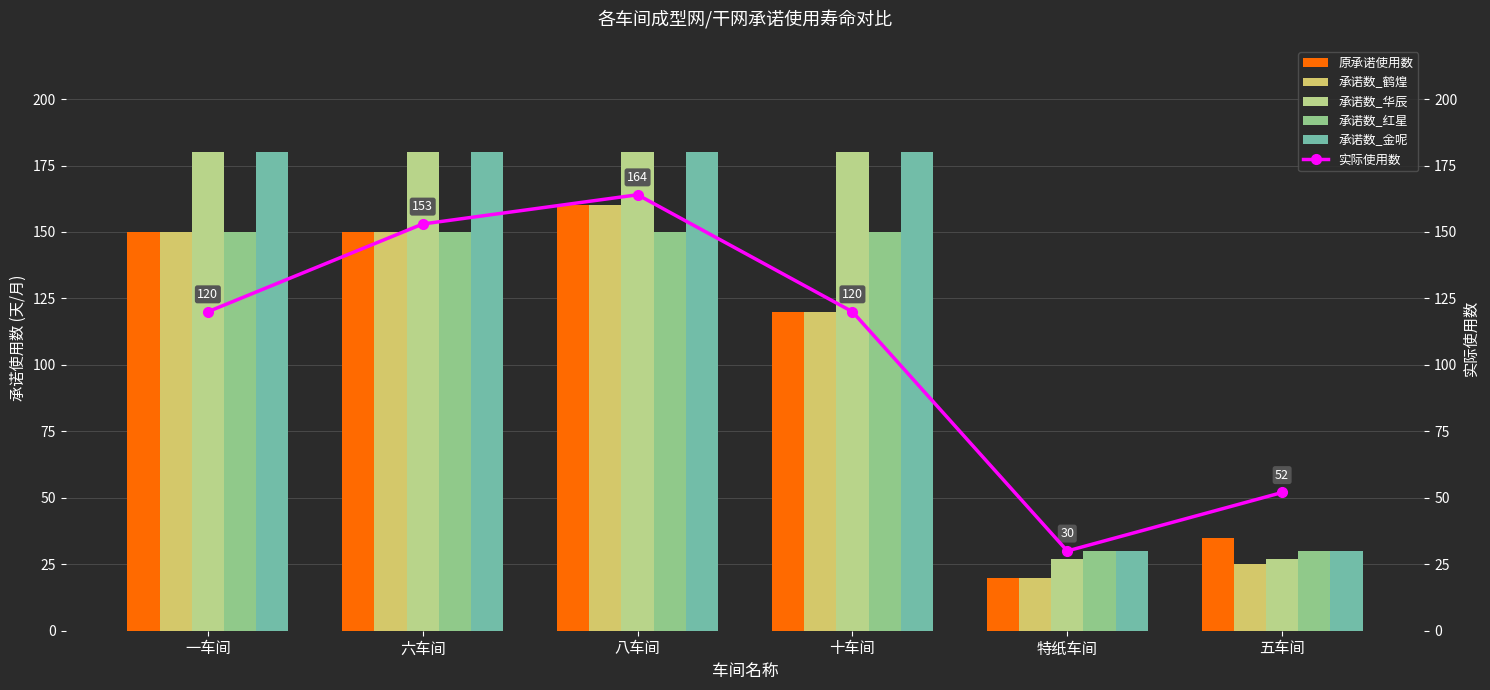

Reading right to left, list all the values displayed in this chart.

原承诺使用数: 五车间=35	特纸车间=20	十车间=120	八车间=160	六车间=150	一车间=150
承诺数_鹤煌: 五车间=25	特纸车间=20	十车间=120	八车间=160	六车间=150	一车间=150
承诺数_华辰: 五车间=27	特纸车间=27	十车间=180	八车间=180	六车间=180	一车间=180
承诺数_红星: 五车间=30	特纸车间=30	十车间=150	八车间=150	六车间=150	一车间=150
承诺数_金呢: 五车间=30	特纸车间=30	十车间=180	八车间=180	六车间=180	一车间=180
实际使用数: 五车间=52	特纸车间=30	十车间=120	八车间=164	六车间=153	一车间=120